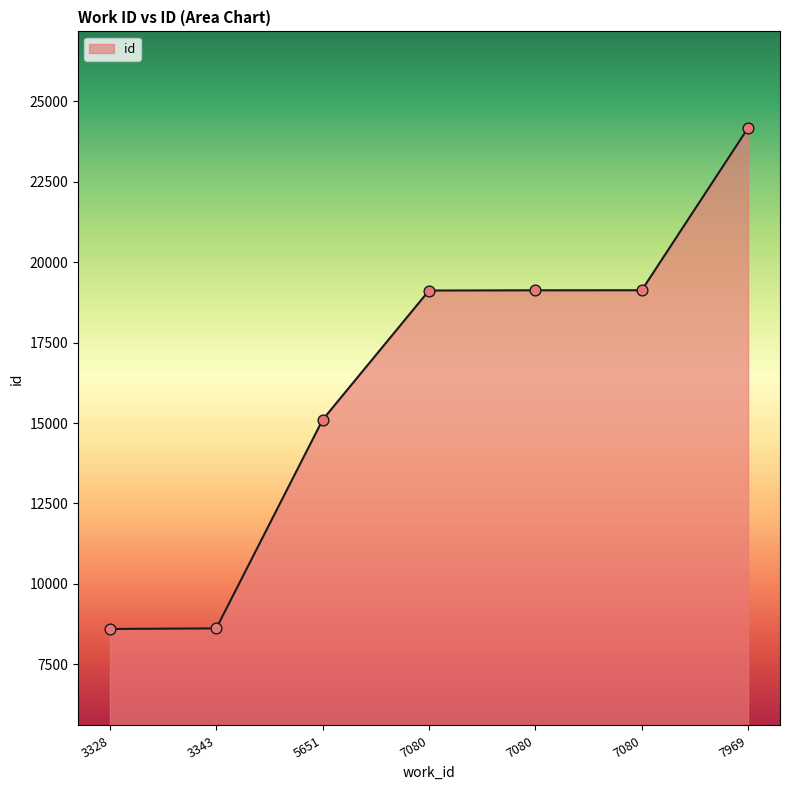

What is the ratio of the value at 3328 to the value at 7080?

0.4